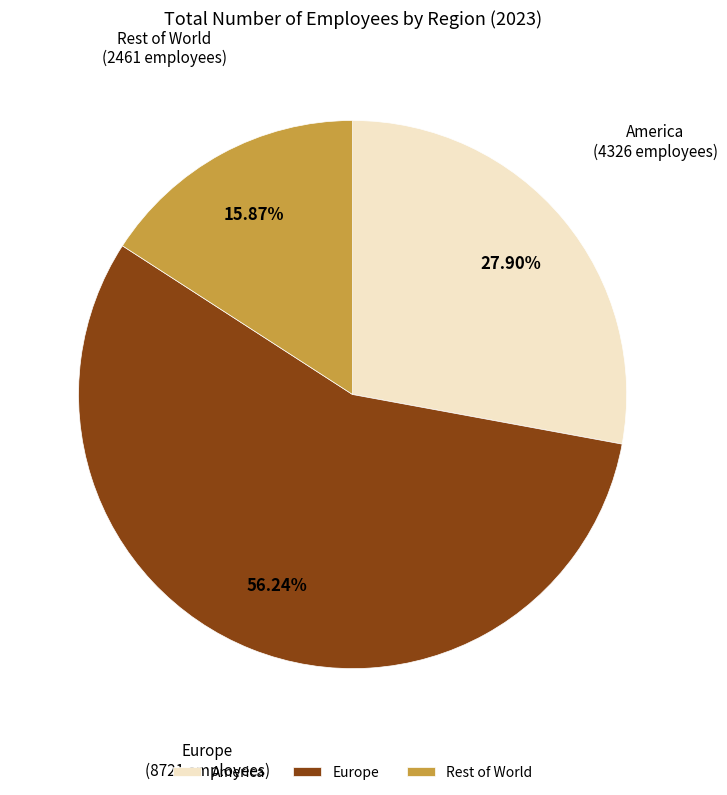

Is Europe the majority of the pie?

Yes